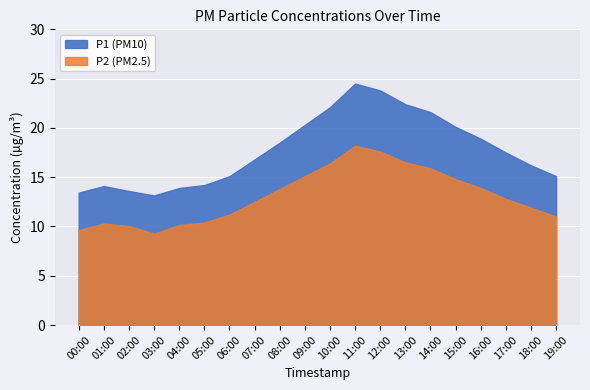

What are all the series names shown in the legend?

P1, P2